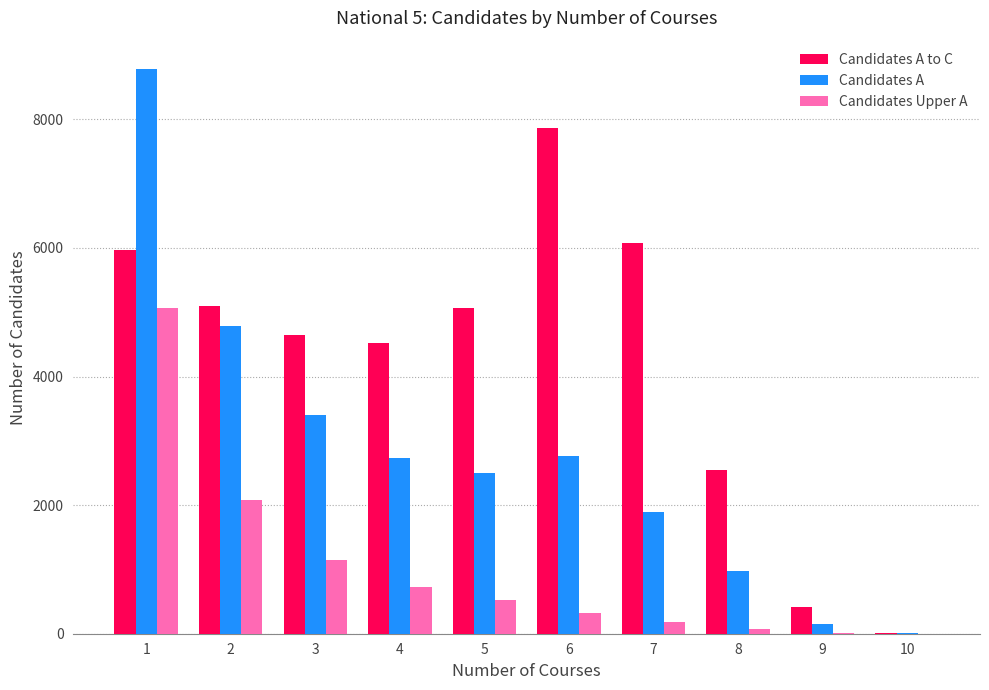

Which series changed the most between 4 and 8?

Candidates A to C